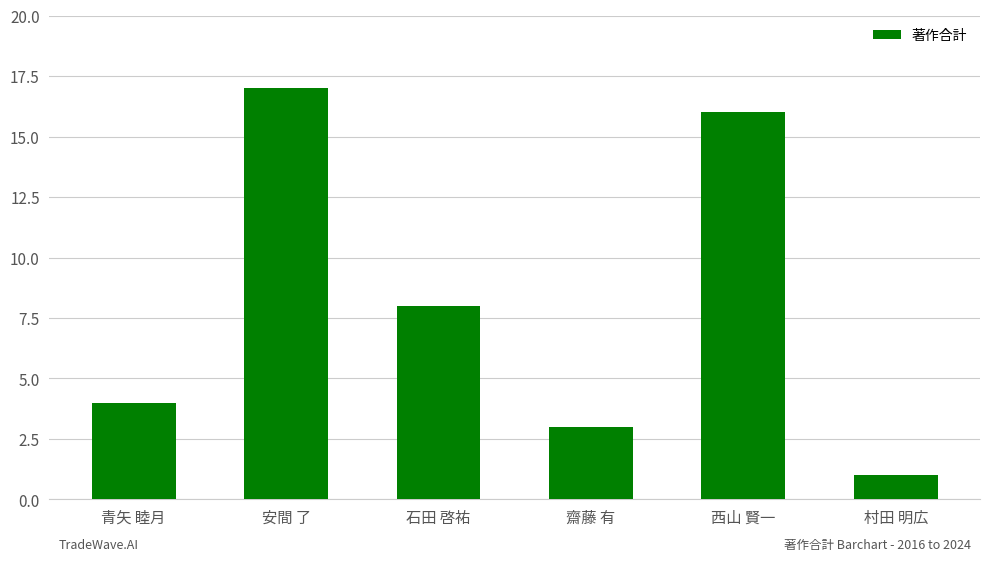

What is the sum of all values?

49